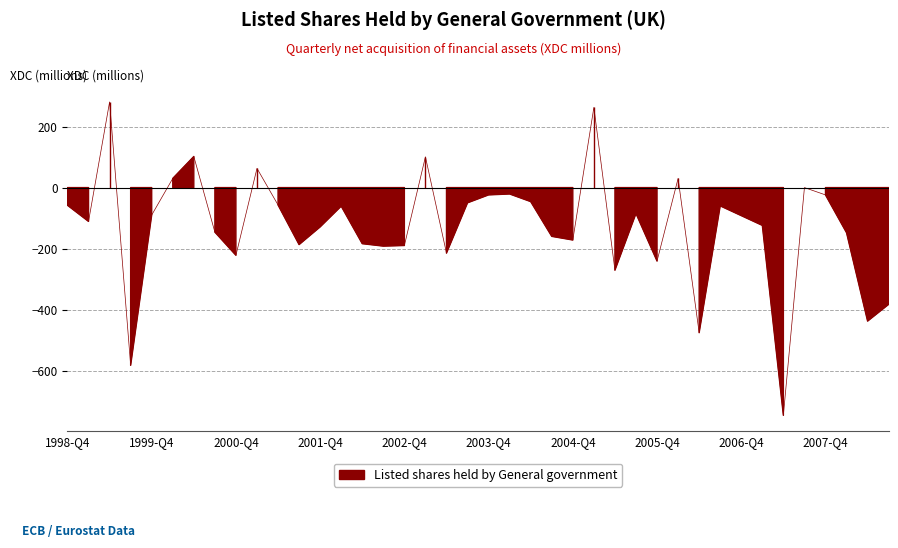

The chart shows a value of -187 at 2001-Q3. True or false?

True